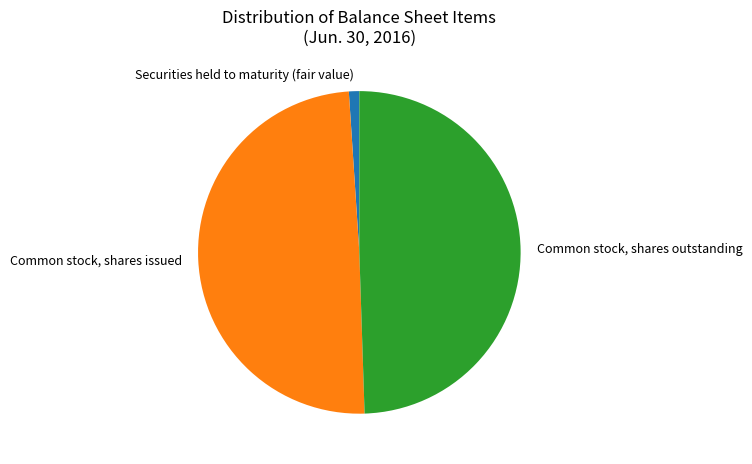

How many segments does this pie chart have?

3